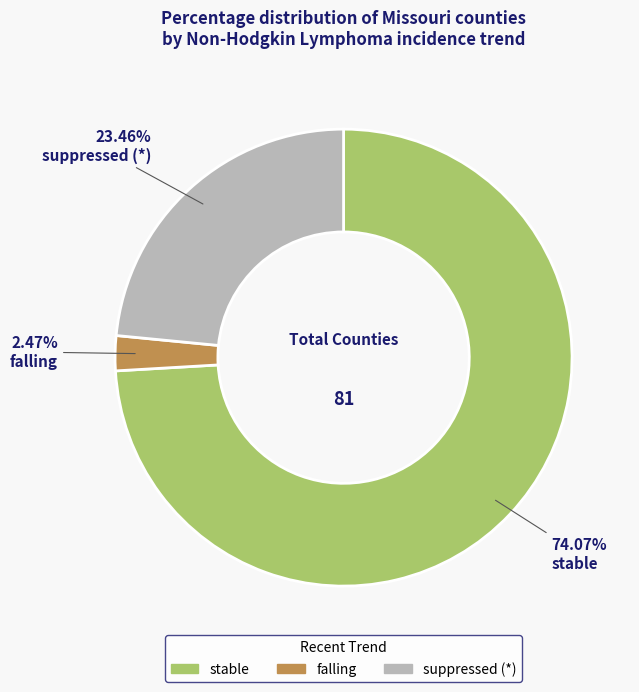

Is there any slice that represents more than half of the pie?

Yes